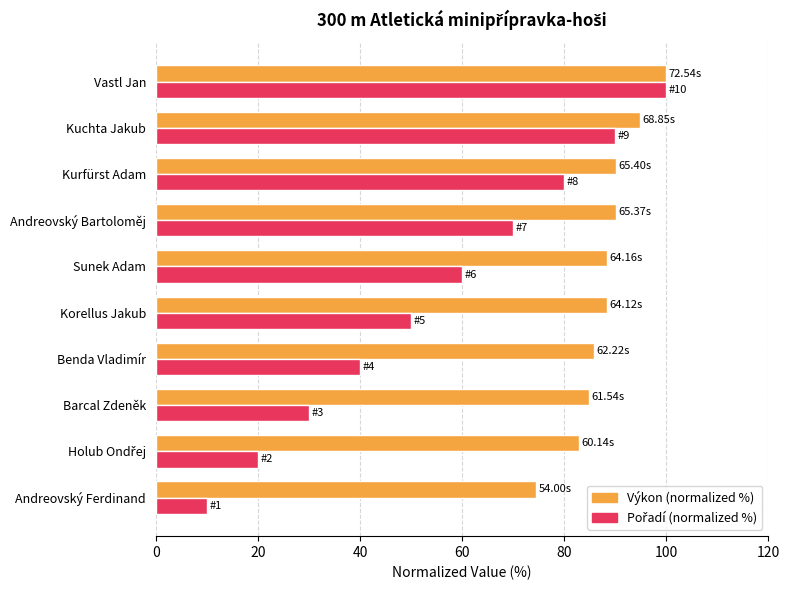

At how many categories does at least one series exceed 16?

10